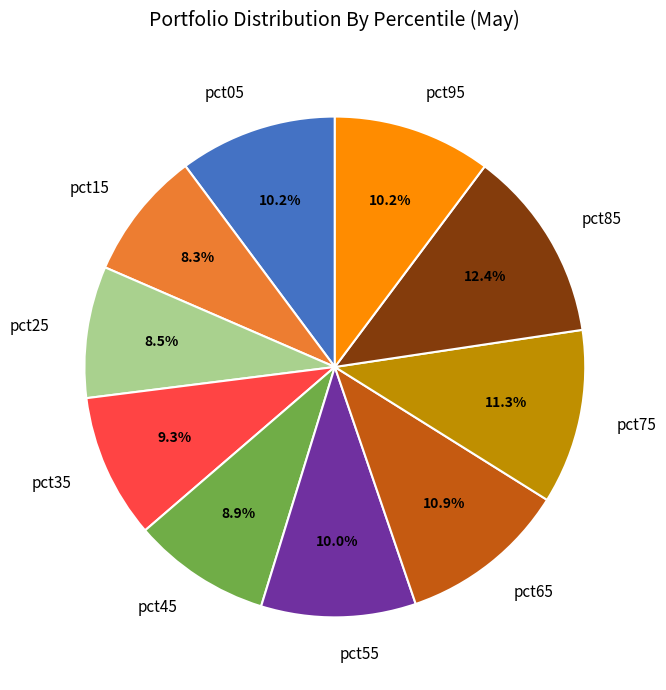

To the nearest percent, what is the difference between the pct55 and pct65 slice percentages?

1%